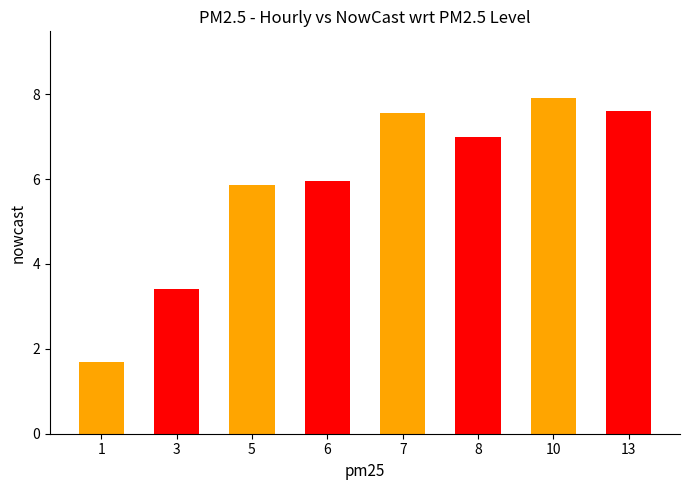

What is the change in value from 8 to 13?

+0.6